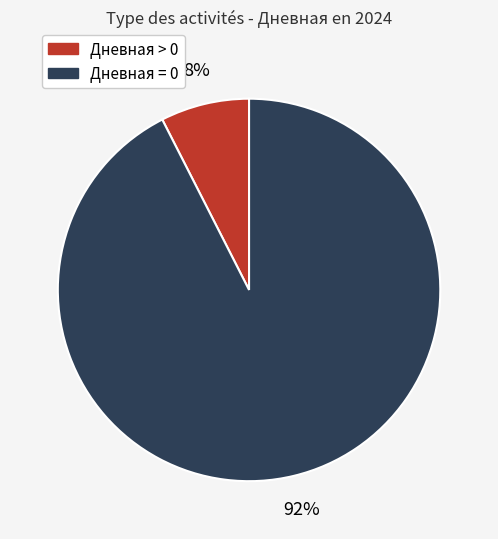

Is there any slice that represents more than half of the pie?

Yes